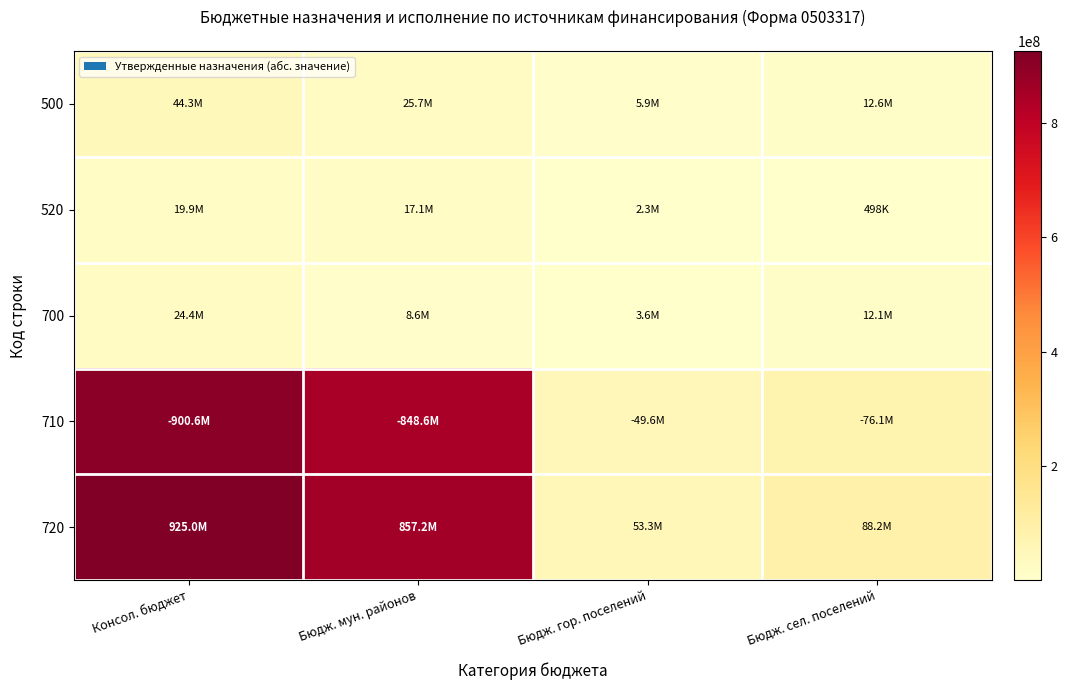

Reading left to right, what are all the values shown in this chart?

500: Консол. бюджет=44277407.6	Бюдж. мун. районов=25742203.5	Бюдж. гор. поселений=5934512.2	Бюдж. сел. поселений=12600691.9
520: Консол. бюджет=19908209.4	Бюдж. мун. районов=17110937.3	Бюдж. гор. поселений=2298772.1	Бюдж. сел. поселений=498500.0
700: Консол. бюджет=24369198.2	Бюдж. мун. районов=8631266.2	Бюдж. гор. поселений=3635740.1	Бюдж. сел. поселений=12102191.9
710: Консол. бюджет=900589575.9	Бюдж. мун. районов=848607093.8	Бюдж. гор. поселений=49615774.6	Бюдж. сел. поселений=76142407.6
720: Консол. бюджет=924958774.2	Бюдж. мун. районов=857238360.0	Бюдж. гор. поселений=53251514.7	Бюдж. сел. поселений=88244599.5